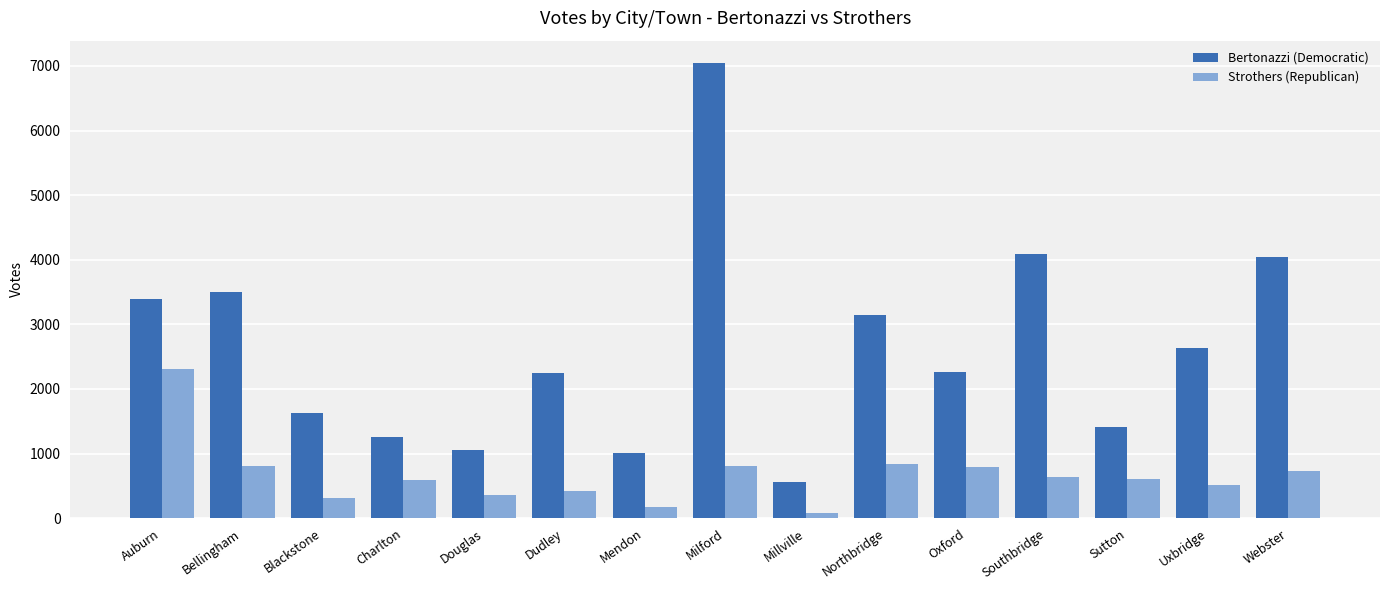

Is it true that Bertonazzi (Democratic) equals 1712 at Uxbridge?

False